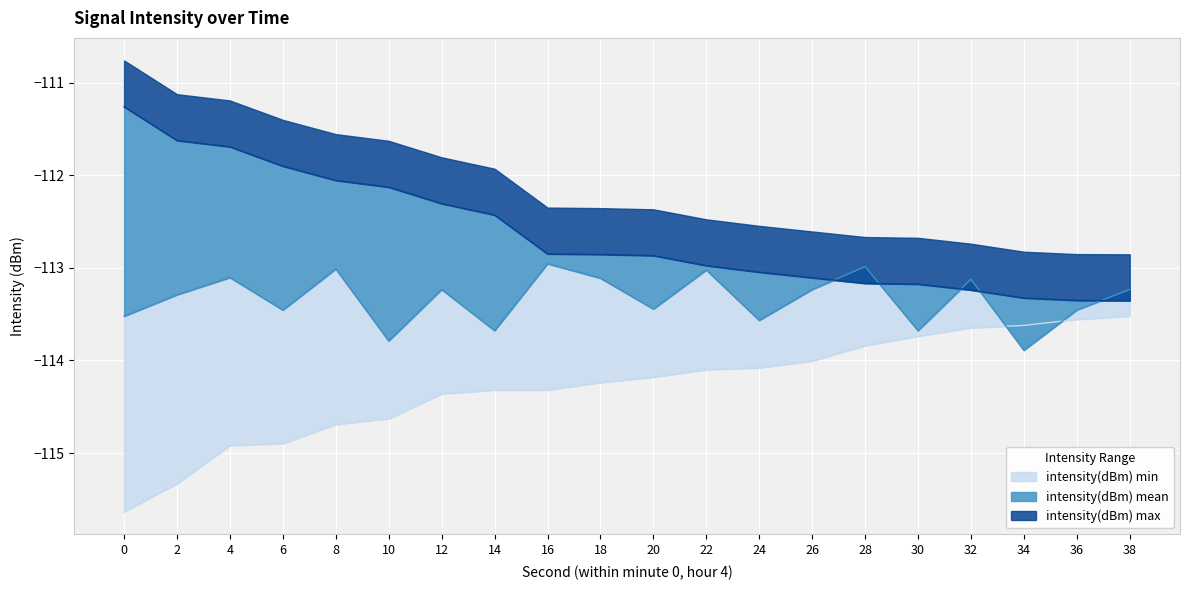

What is the difference between the intensity(dBm) mean values at 12 and 14?

0.4